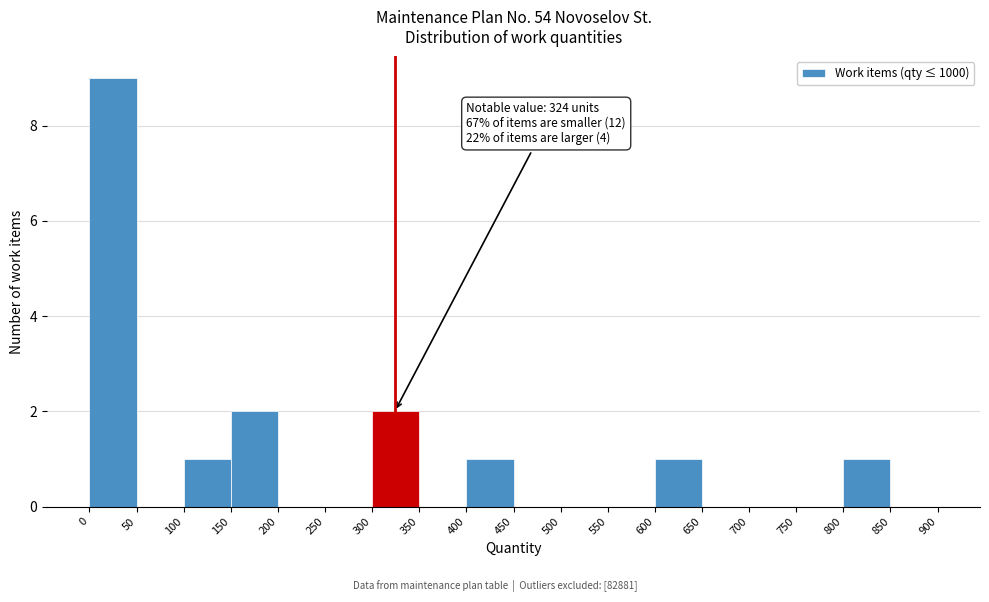

Which range on the x-axis has the tallest bar?

0 to 50